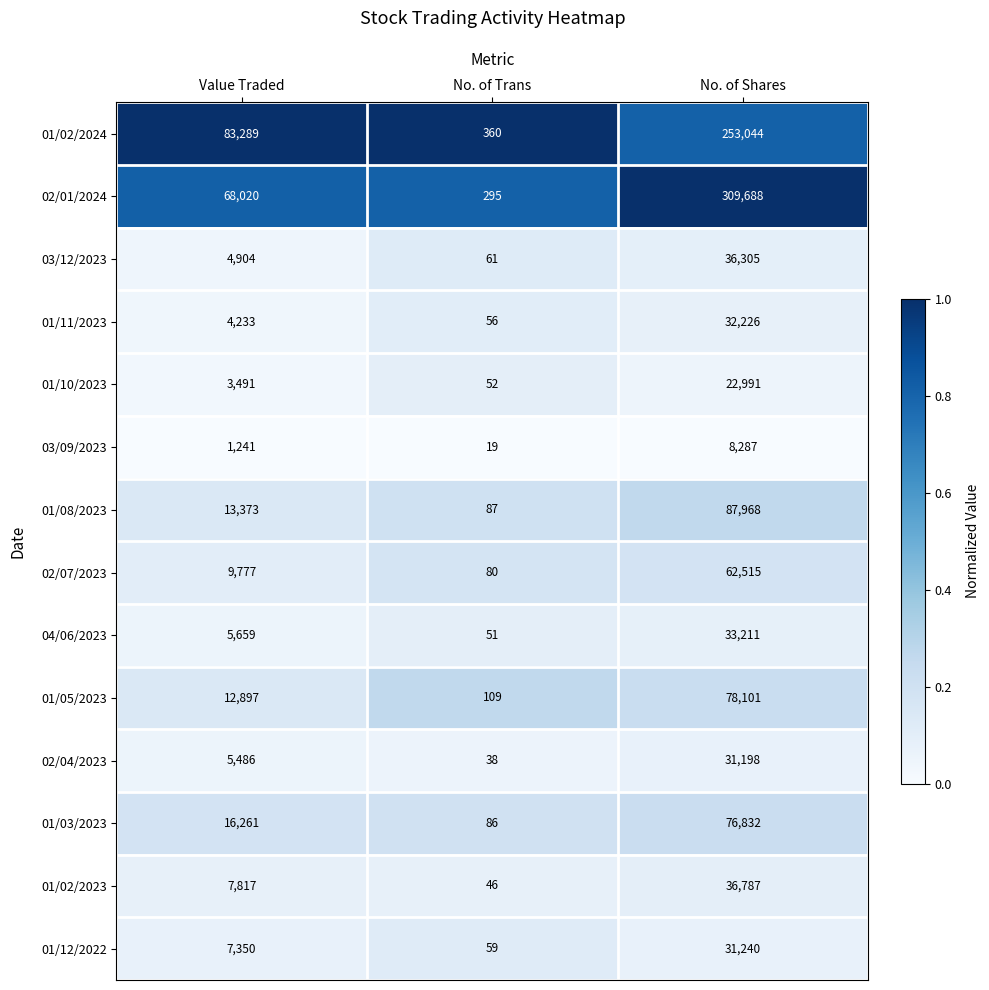

Where is 01/05/2023 nearest to the value 39105?

Value Traded